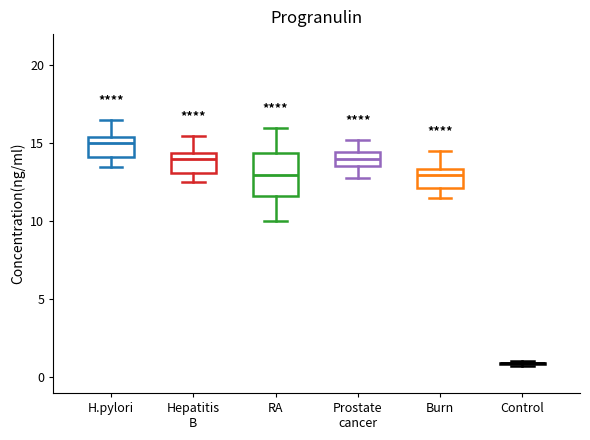

Comparing the boxes themselves (not the whiskers), which one is the tallest?

RA